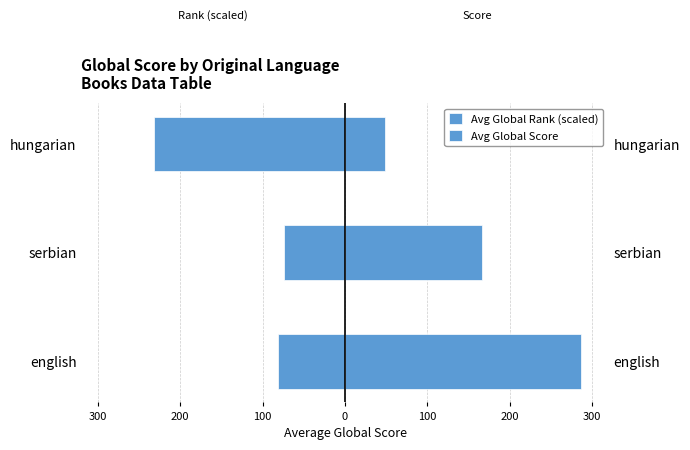

What is the maximum value shown in the chart?

286.3